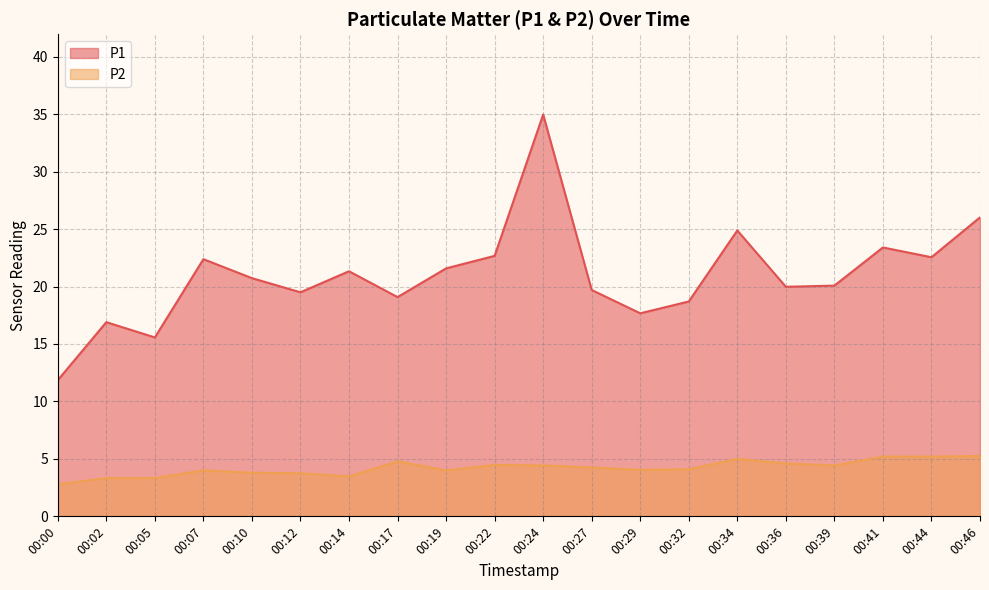

Does the chart display data point markers on the line(s)?

No